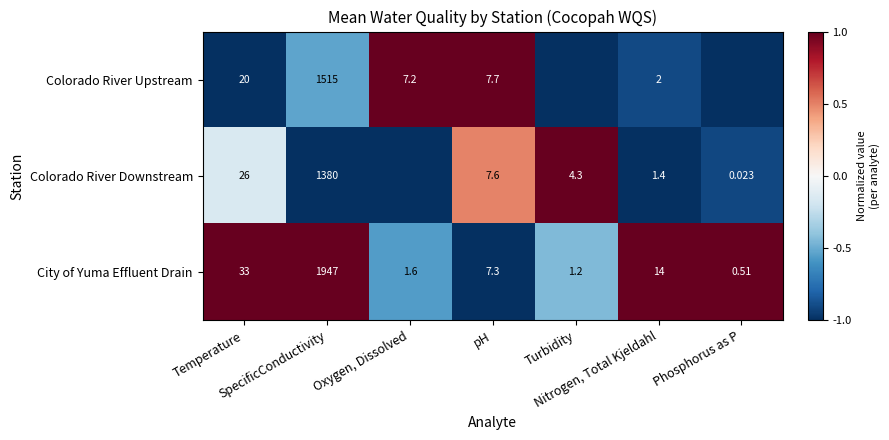

How many data points in City of Yuma Effluent Drain are less than 7?

3